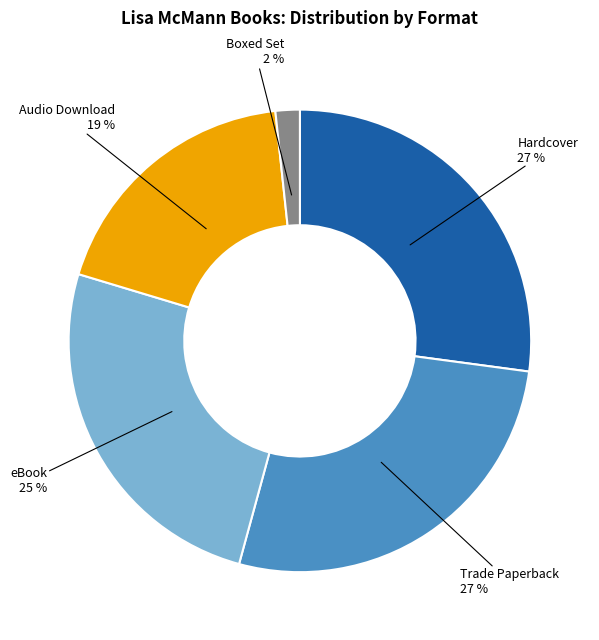

To the nearest percent, what percentage of the pie is Hardcover?

27%